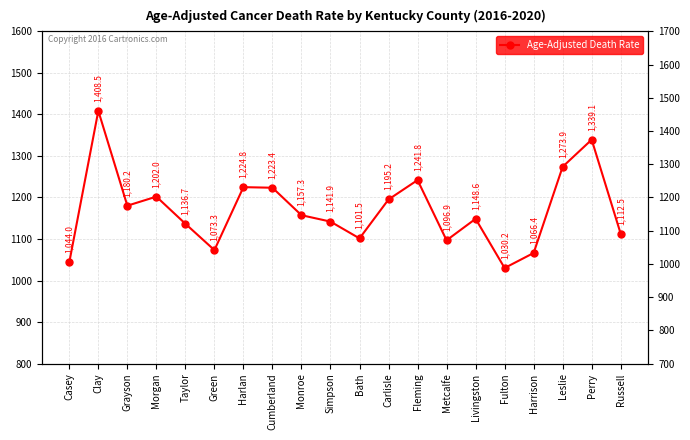

What is the label of the 5th point from the left?

Taylor